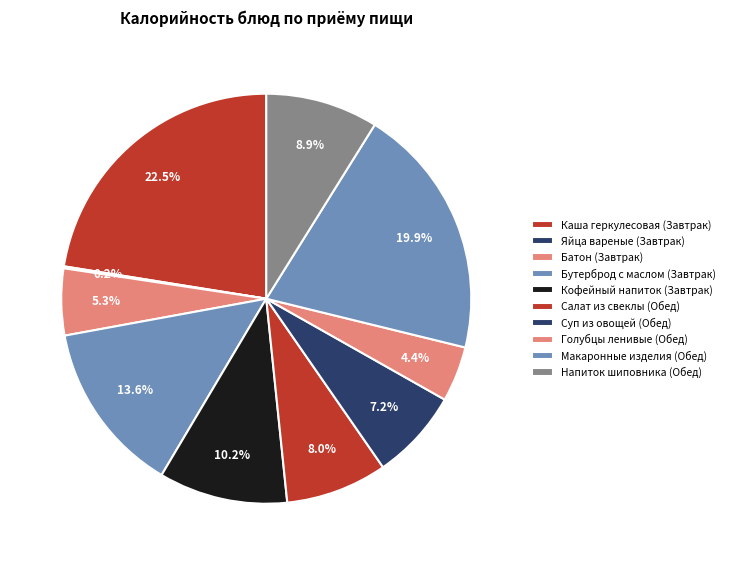

Which category has the smallest portion of the pie?

Яйца вареные (Завтрак)